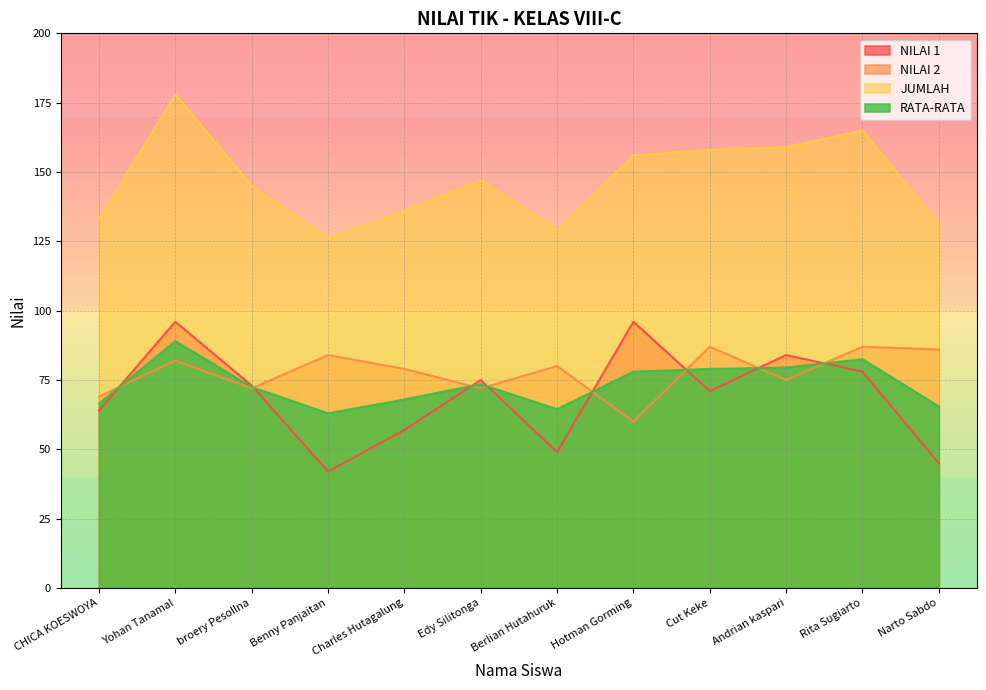

What is the label of the 10th point from the left?

Andrian kaspari